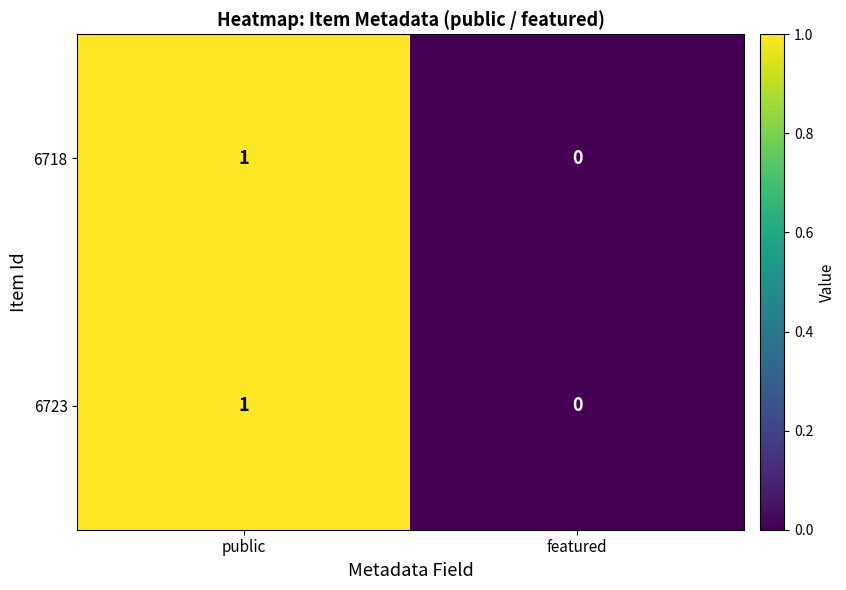

Rank the categories by 6723 value from lowest to highest.

featured, public